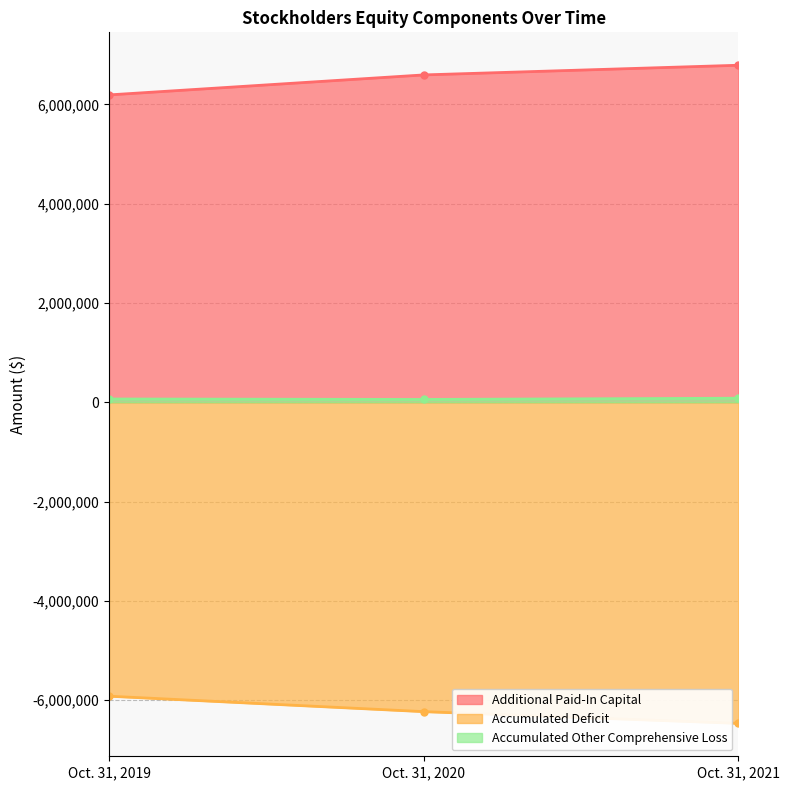

What is the difference between the Additional Paid-In Capital values at Oct. 31, 2019 and Oct. 31, 2020?

402904